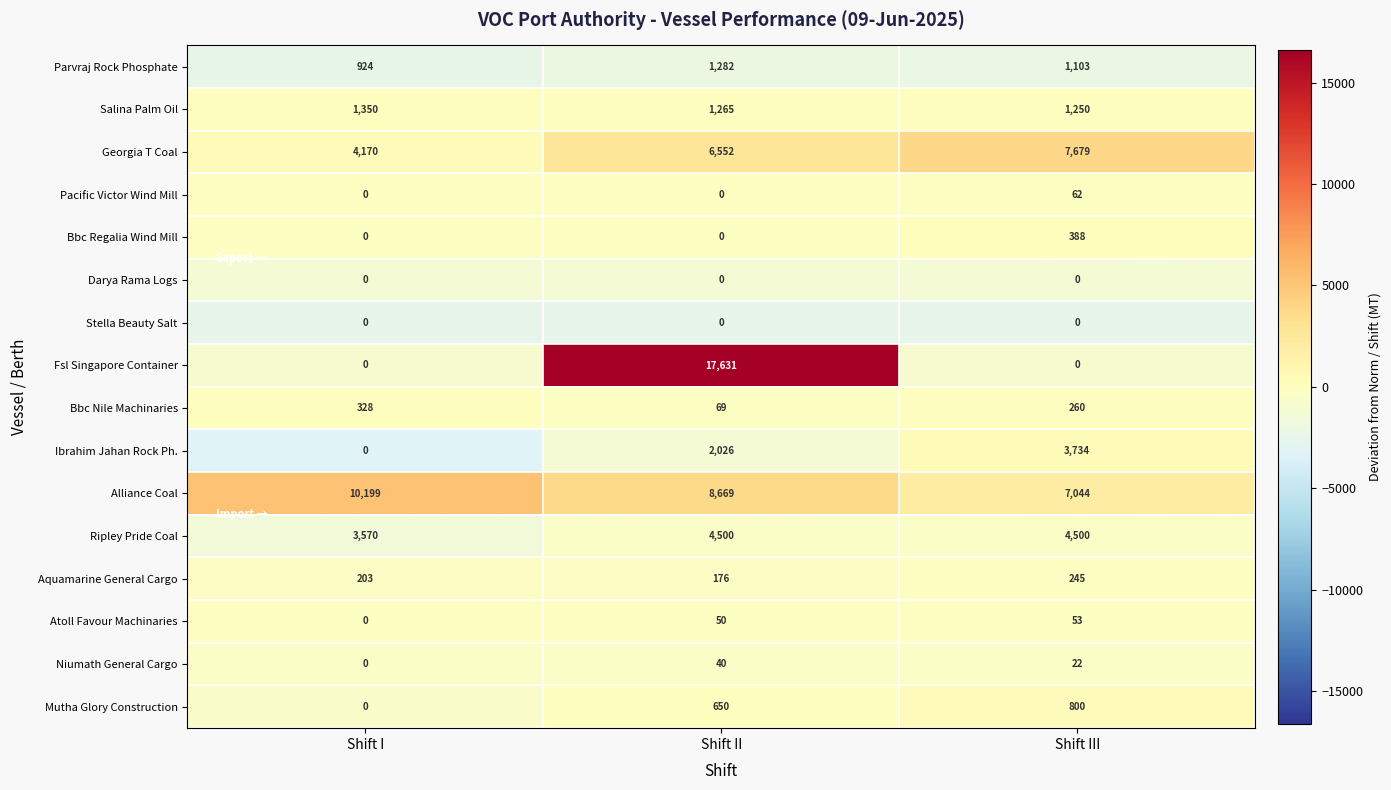

What is the average value of the Ripley Pride Coal series?

4190